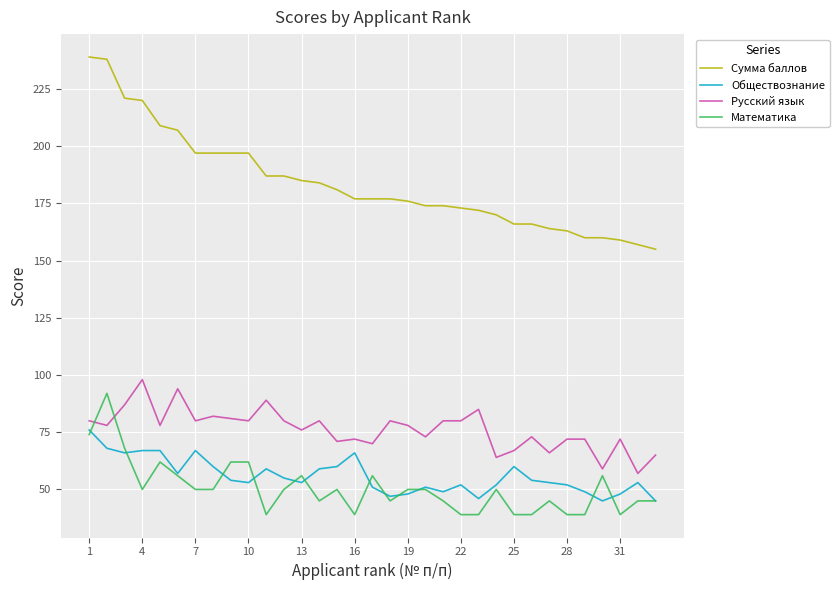

Which series has the largest total across all categories?

Сумма баллов